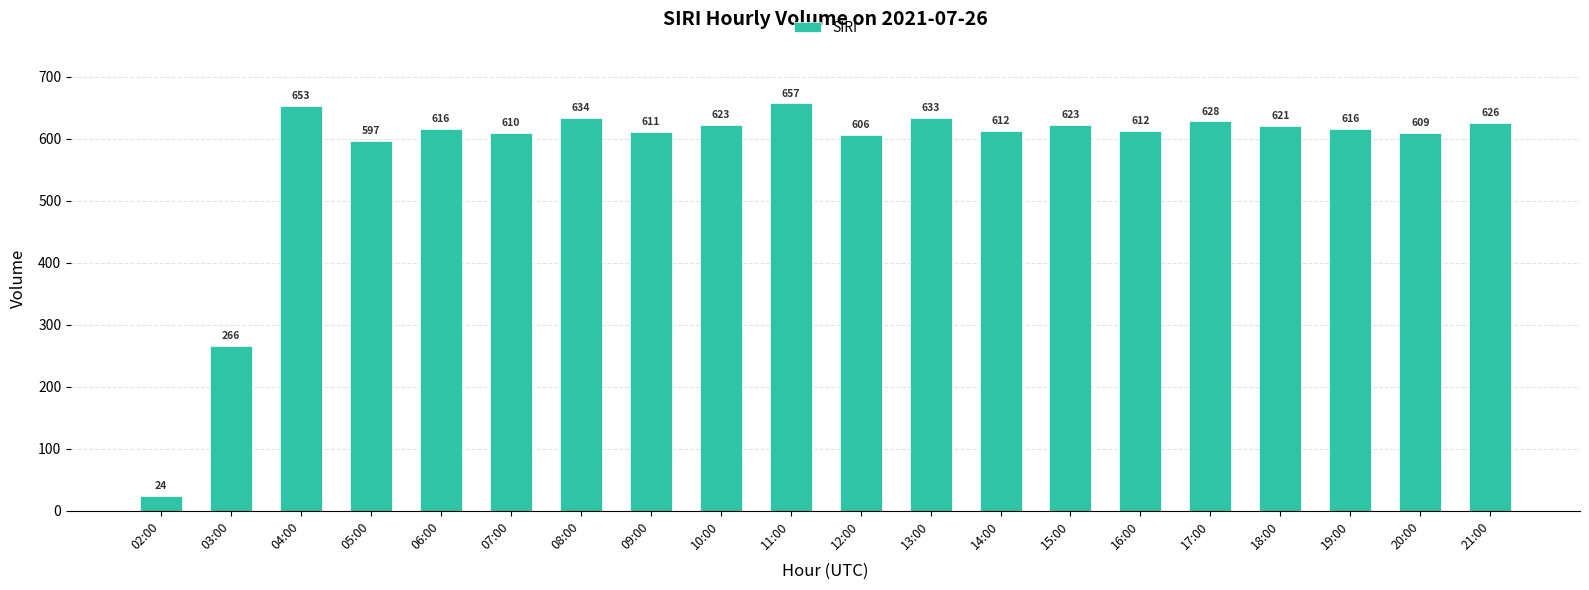

What position from the right is 12:00?

10